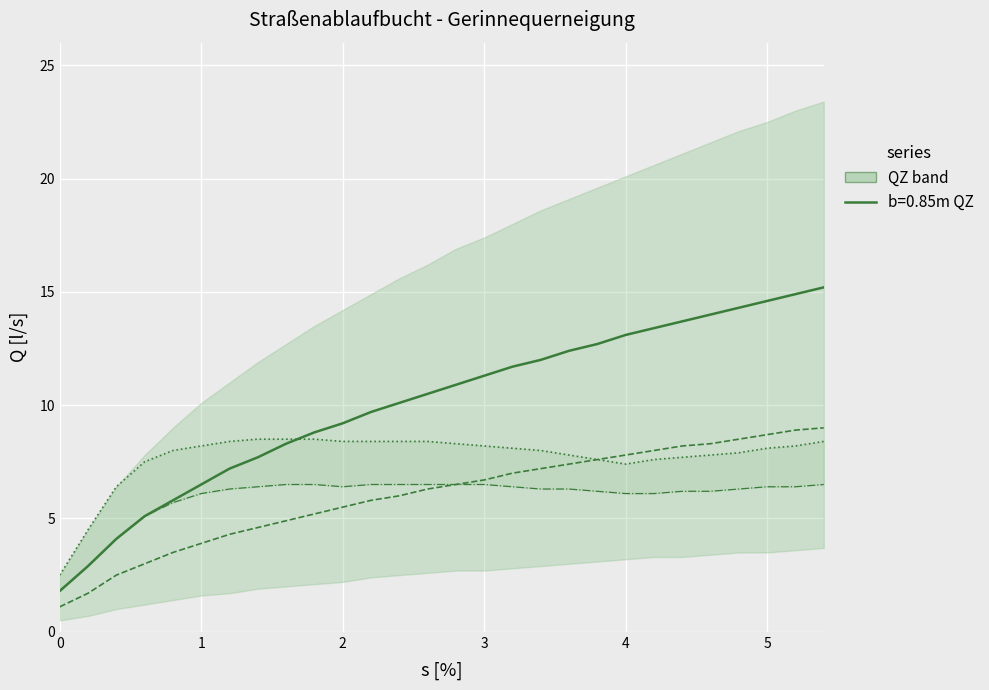

Is it true that b=1.00m QZ equals 17.1 at 2.8?

False